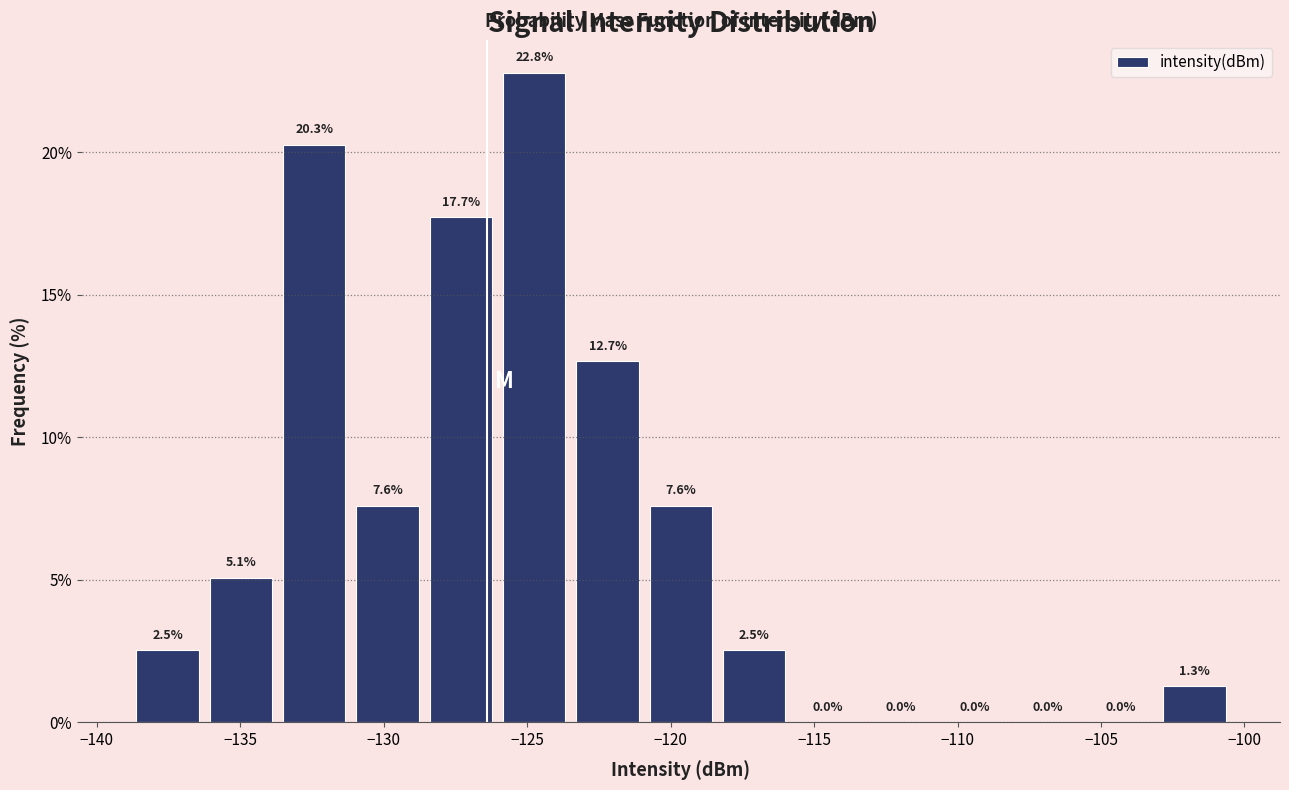

Which range on the x-axis has the tallest bar?

-126.0 to -123.5